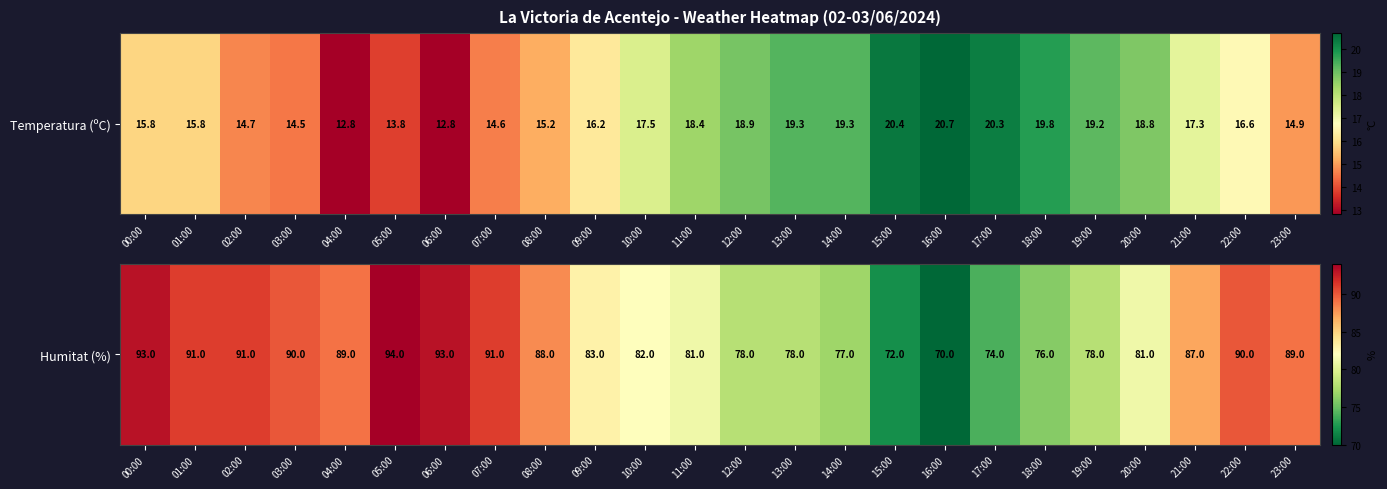

What is the smallest value displayed?

70